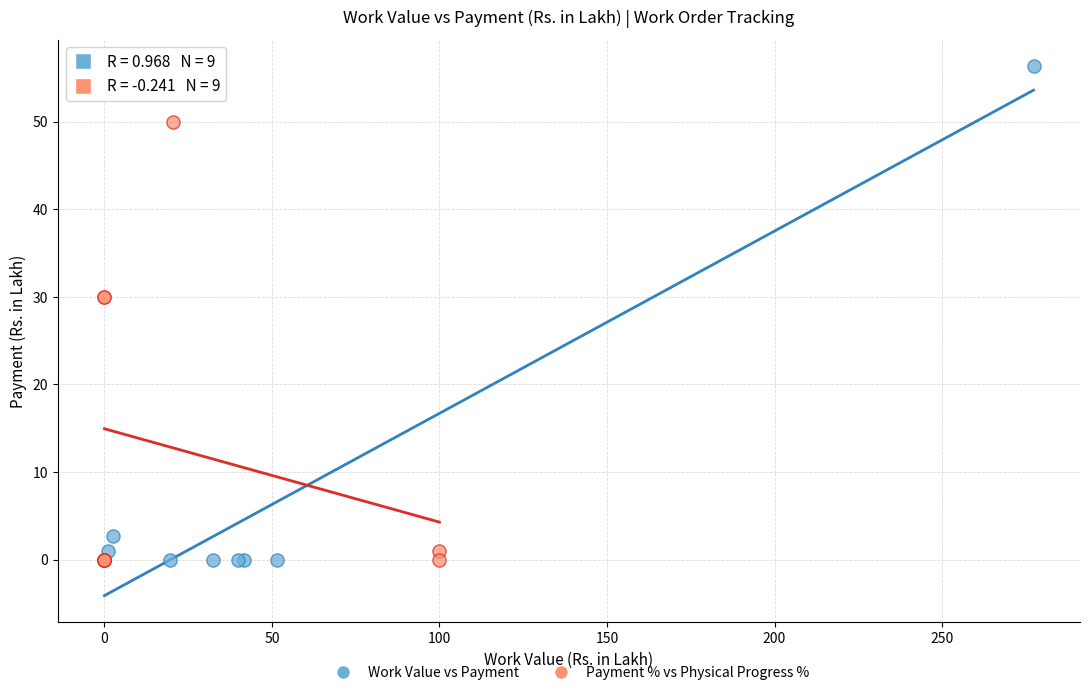

Which series has the largest Y range (max minus min)?

Work Value vs Payment